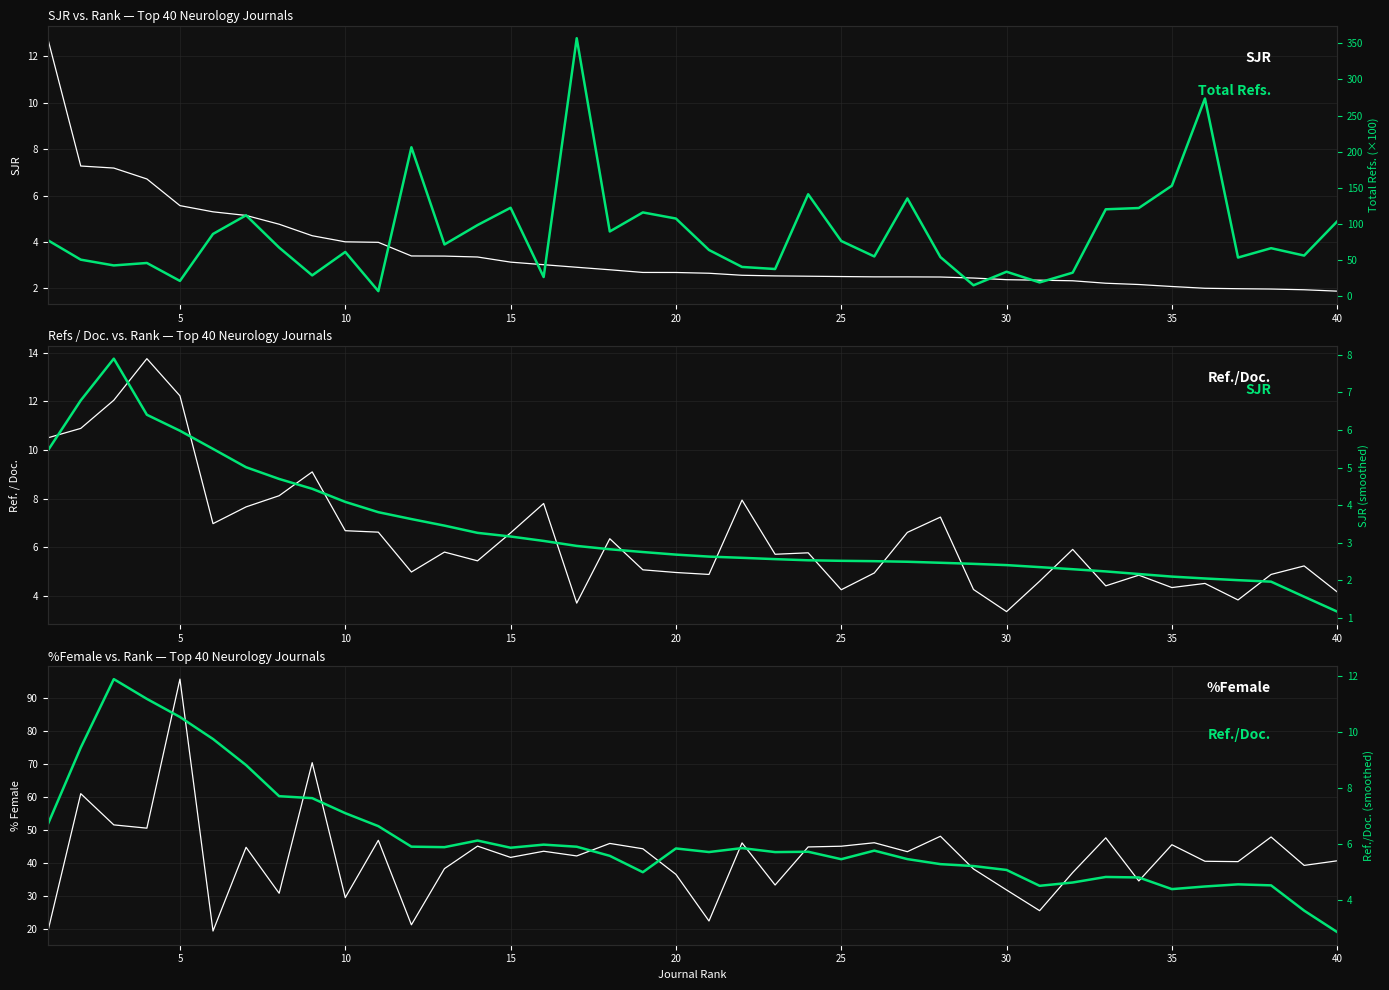

At how many categories does at least one series exceed 205?

3